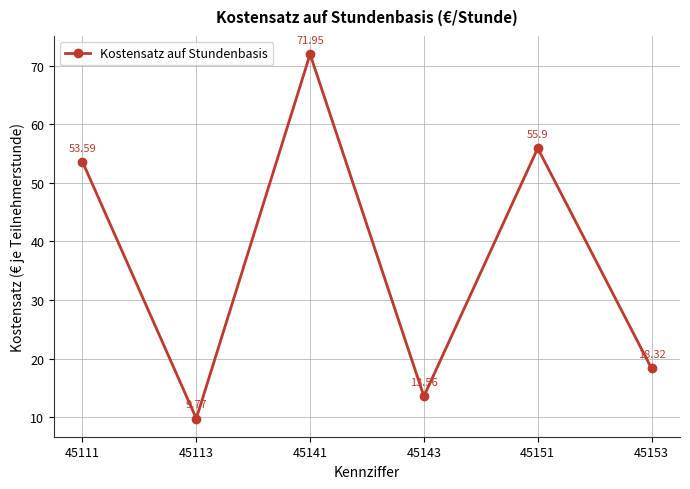

At which category does the chart reach its minimum across all series?

45113